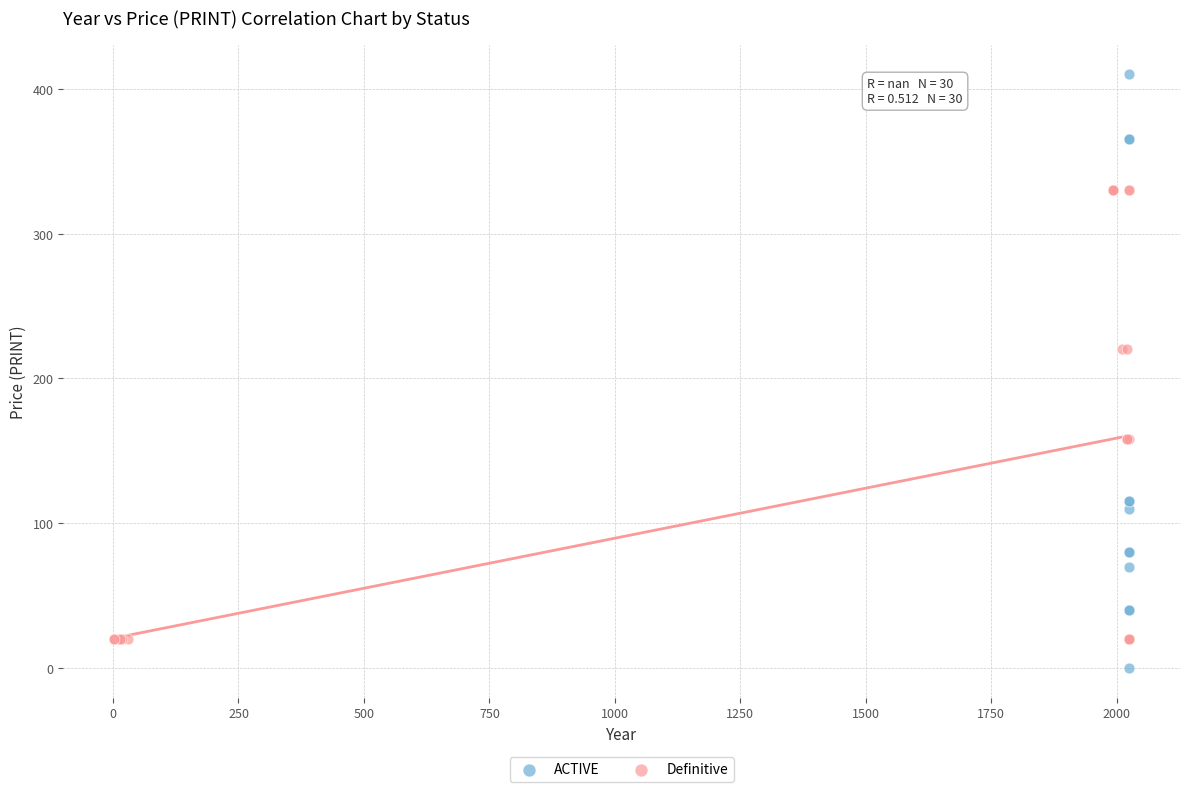

Which series contains the lowest Y value?

ACTIVE